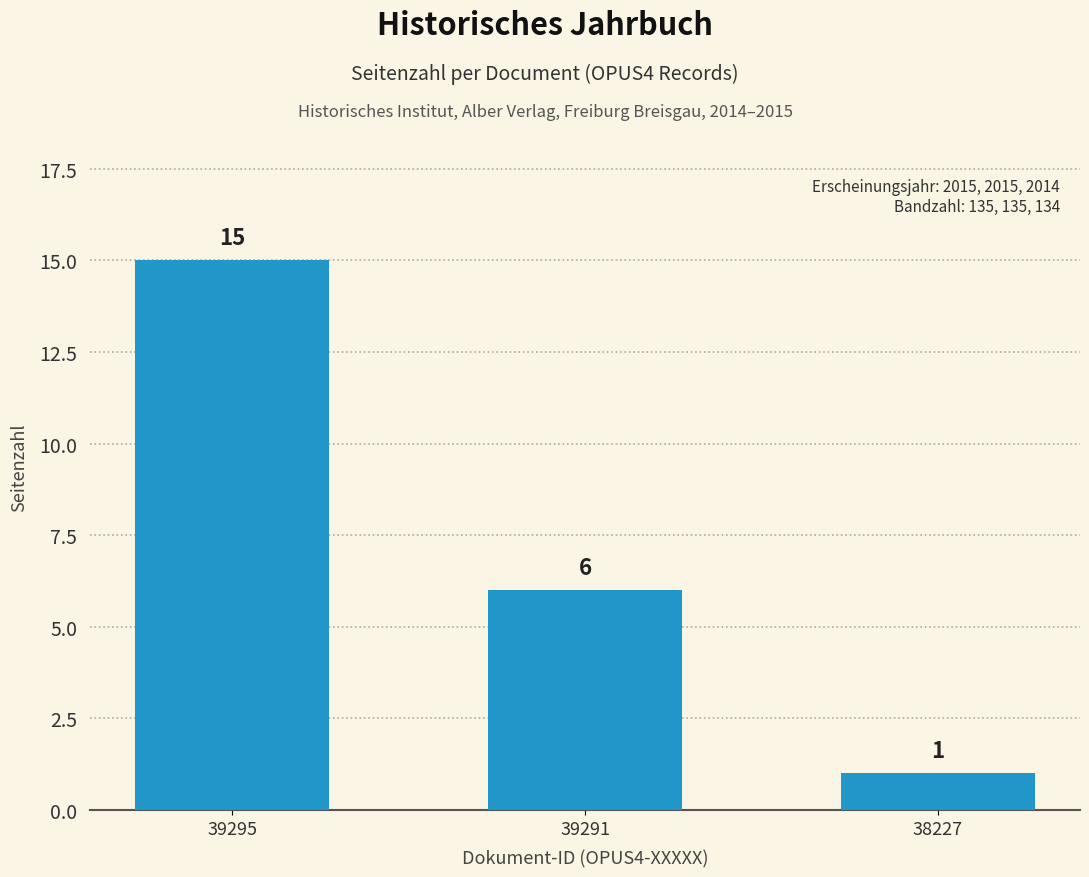

List the labels in order of value, largest first.

39295, 39291, 38227